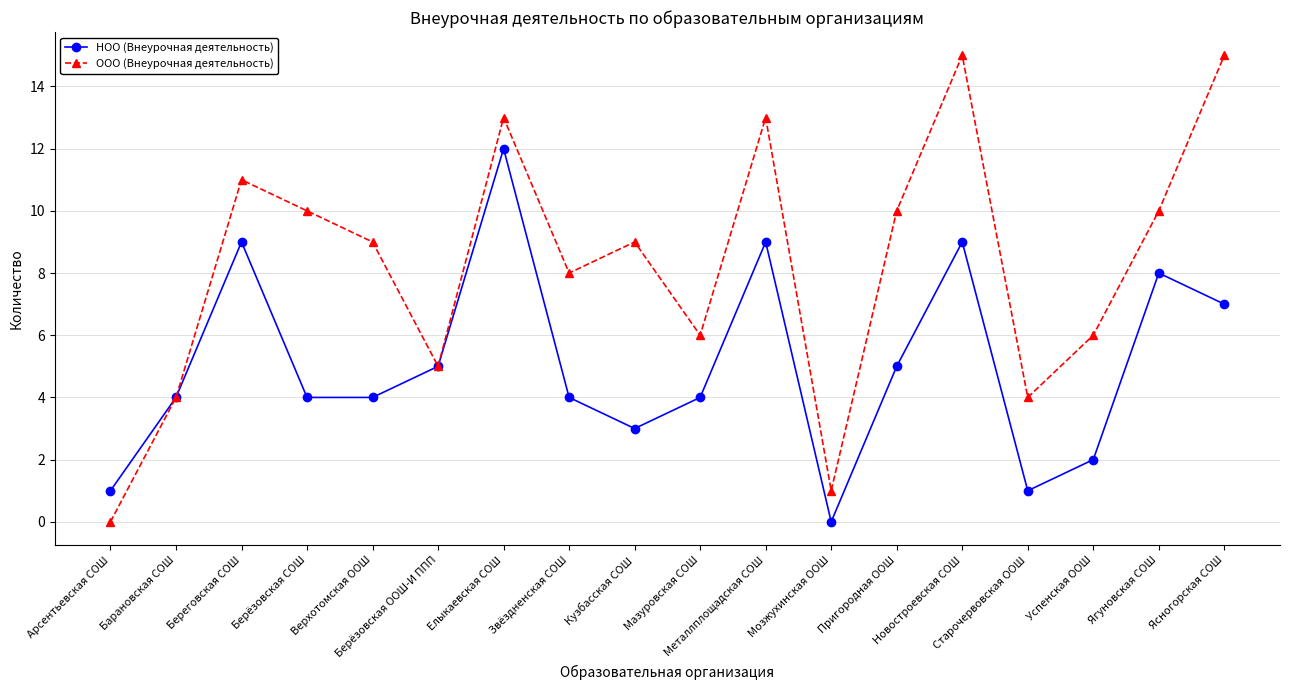

Rank the series at Ягуновская СОШ from highest to lowest value.

ООО (Внеурочная деятельность), НОО (Внеурочная деятельность)